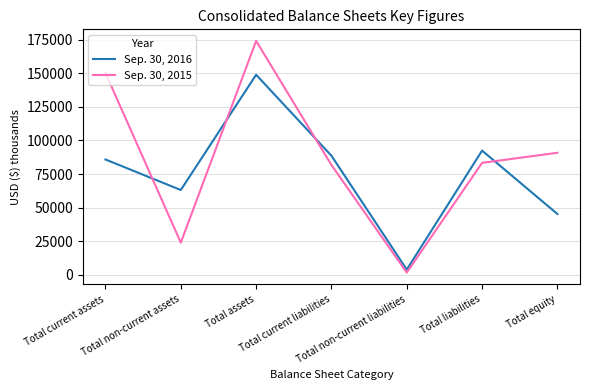

At which category is the sum across all series the highest?

Total assets